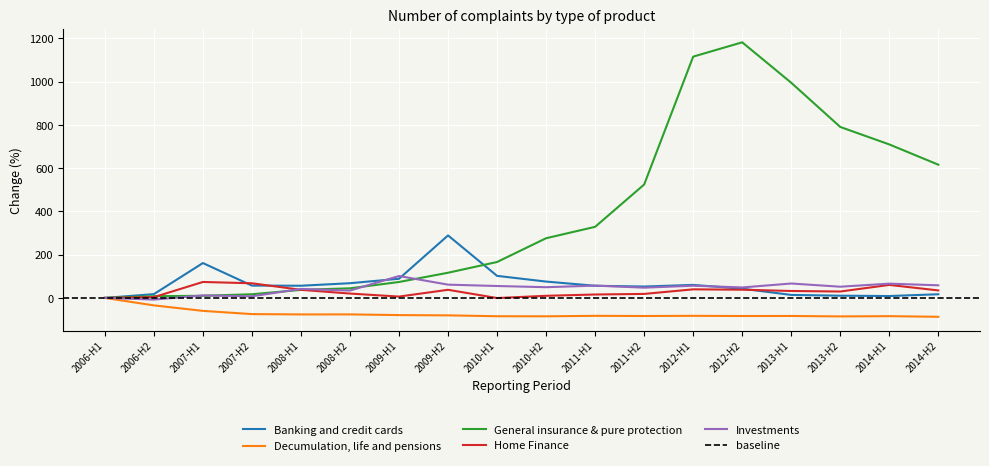

What is the approximate value of Investments at 2009-H2?

61.4